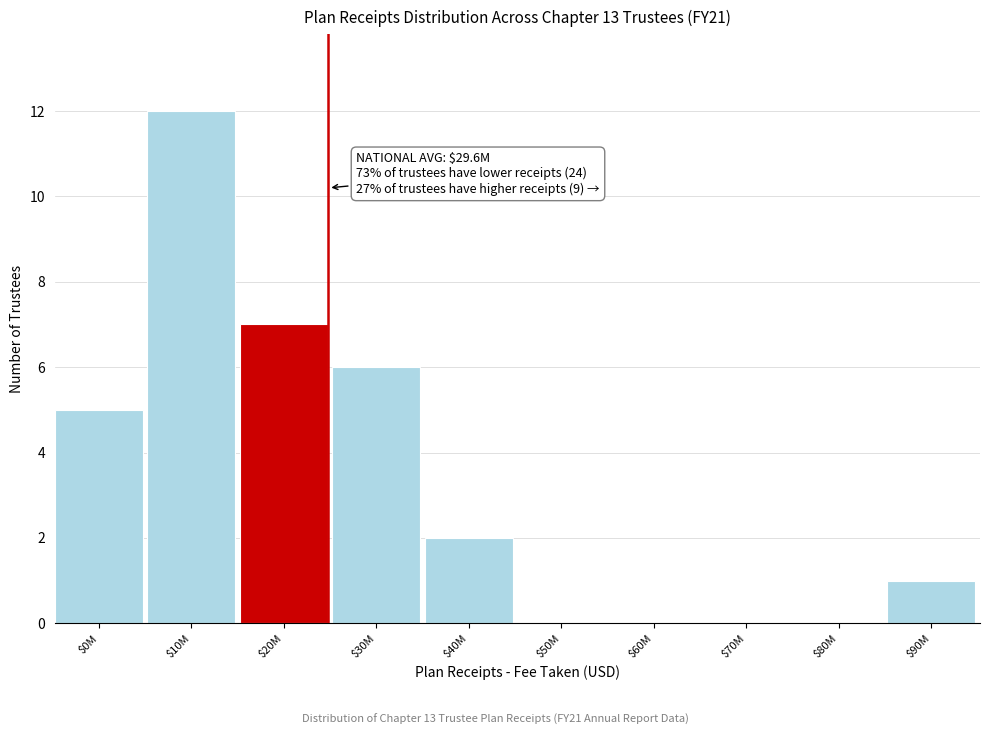

True or false: the data shows 6 at $50M.

False